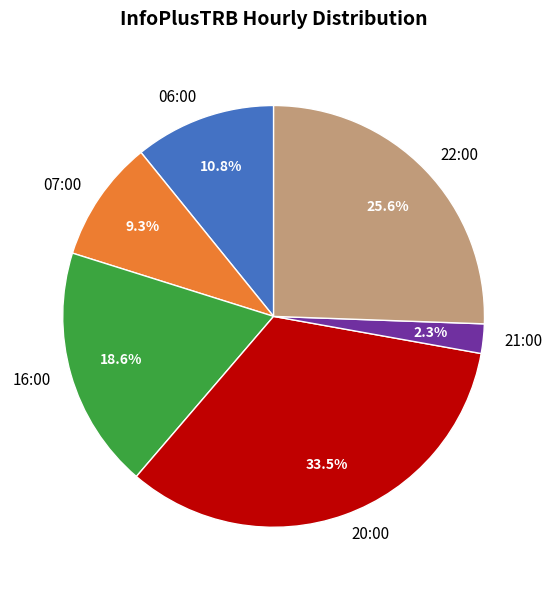

Rank the categories by value from lowest to highest.

21:00, 07:00, 06:00, 16:00, 22:00, 20:00